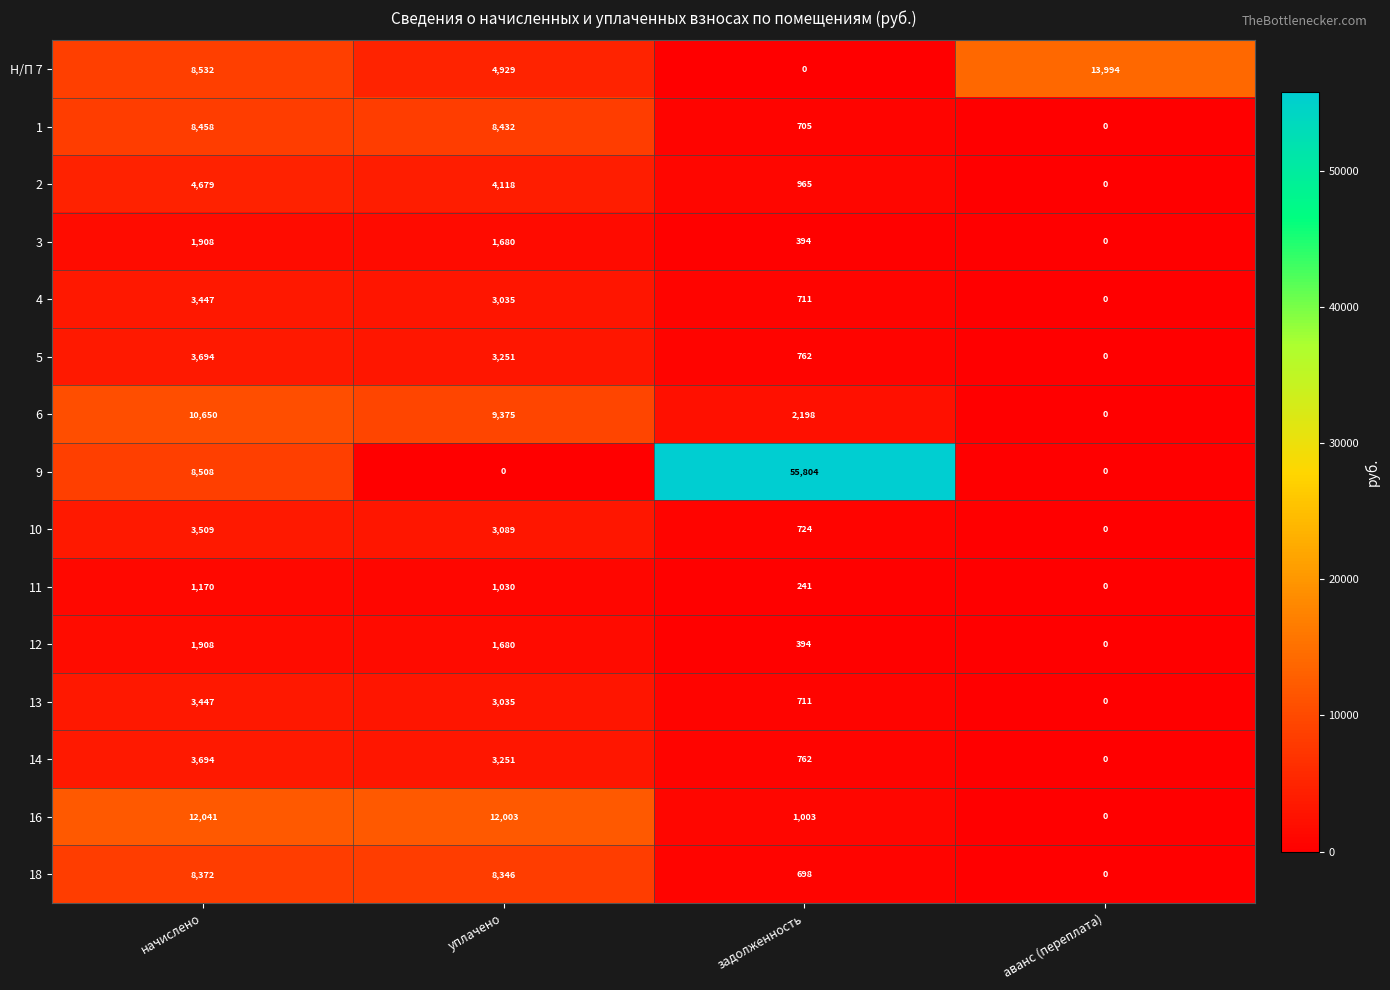

The 6 series shows 2403 at начислено. True or false?

False